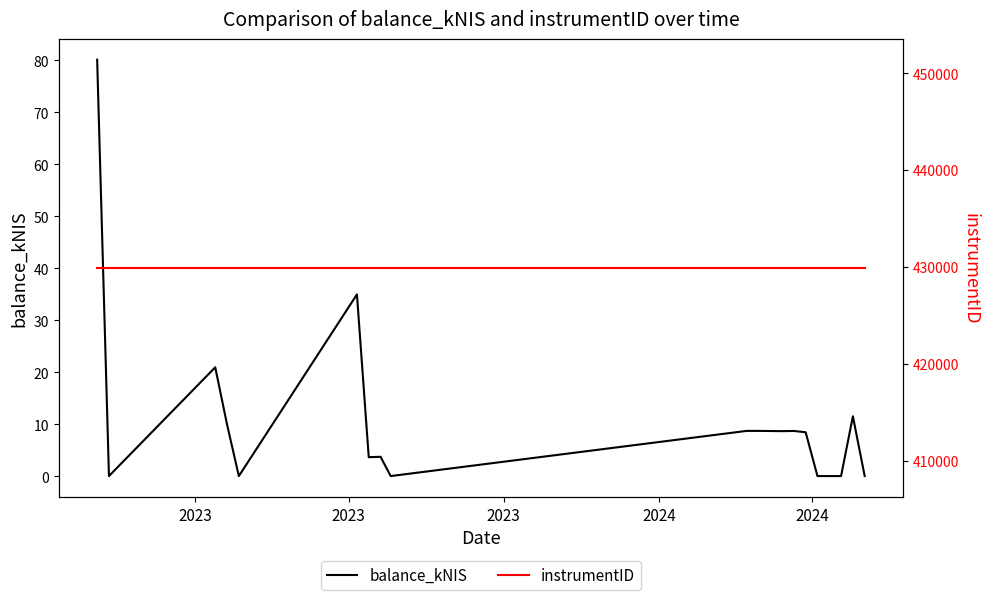

What is the maximum value for balance_kNIS?

80.1